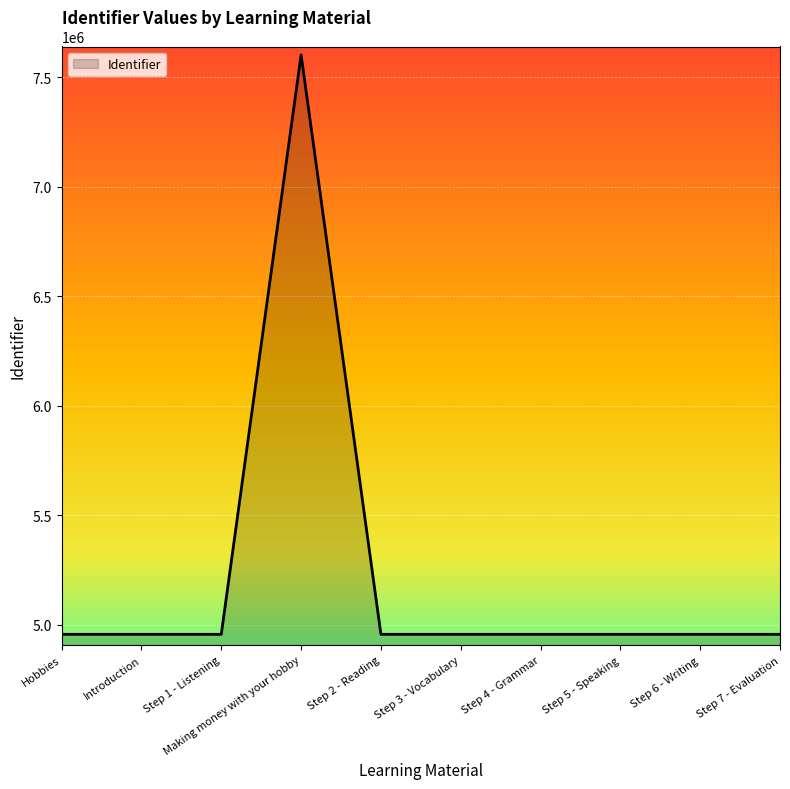

What is the sum of the values at Introduction and Step 4 - Grammar?

9913320